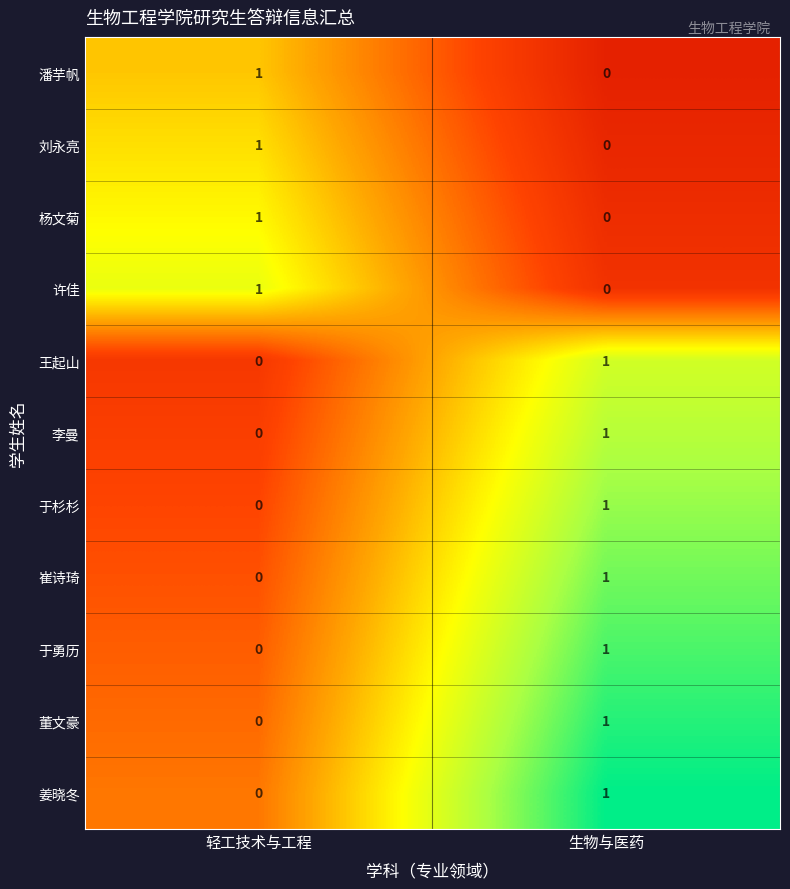

Reading left to right, transcribe all the data shown in this chart.

潘芋帆: 1	0
刘永亮: 1	0
杨文菊: 1	0
许佳: 1	0
王起山: 0	1
李曼: 0	1
于杉杉: 0	1
崔诗琦: 0	1
于勇历: 0	1
董文豪: 0	1
姜晓冬: 0	1